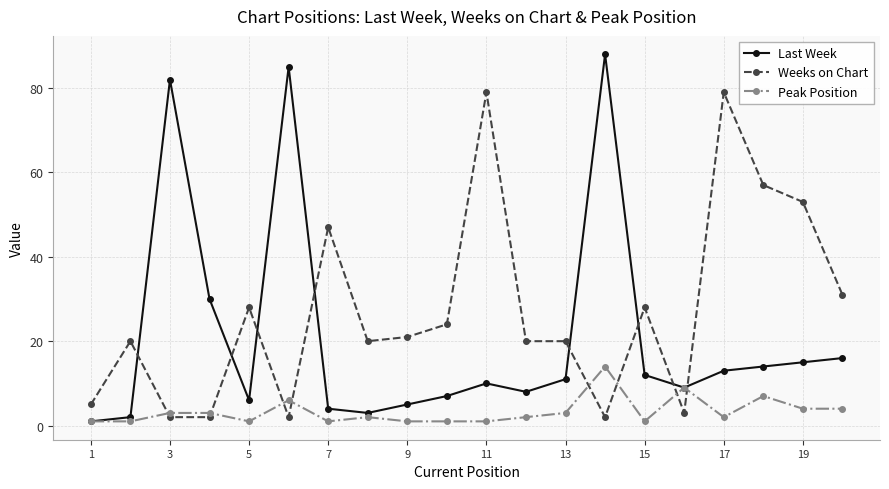

Does the chart have visible grid lines?

Yes